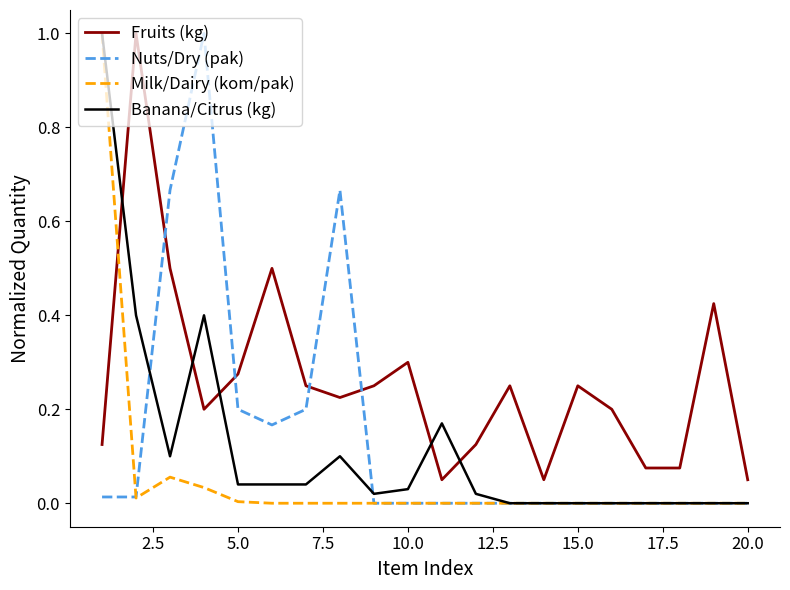

Which series has the largest total across all categories?

Fruits (kg)